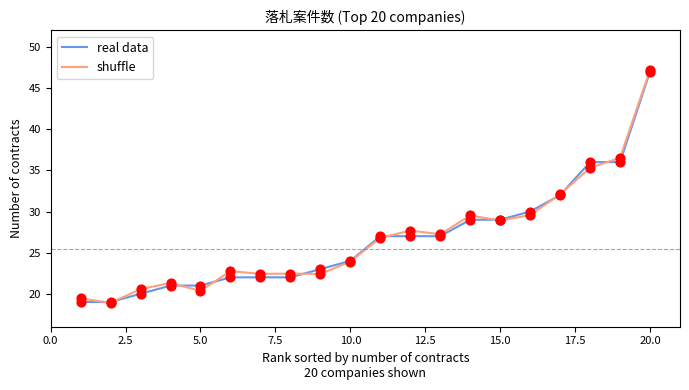

What is the lowest value of the real data series?

19.0